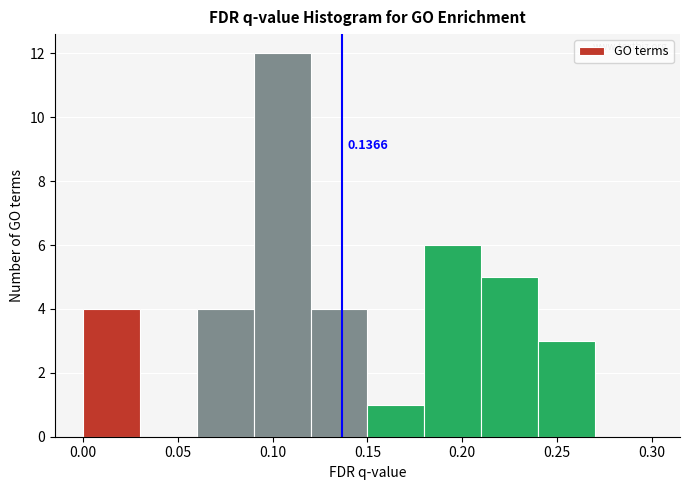

Which range on the x-axis has the tallest bar?

0.09 to 0.12